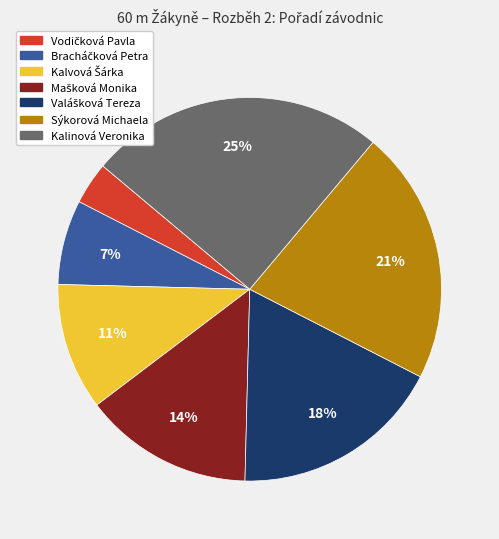

To the nearest percent, what is the average slice percentage?

14%